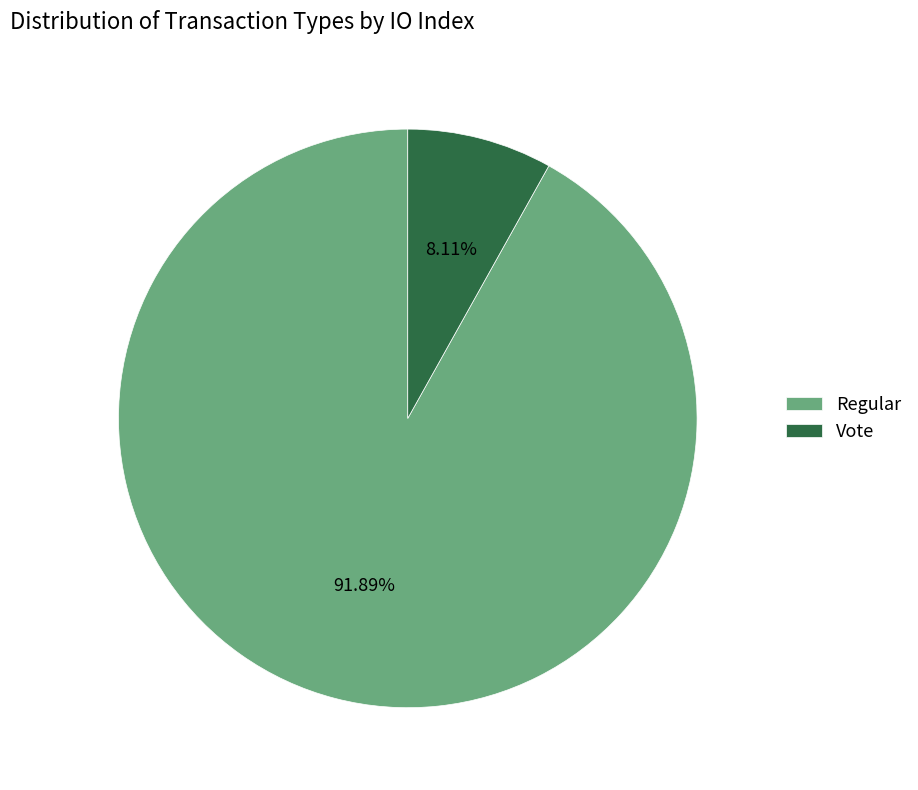

What is the largest slice in the pie chart?

Regular